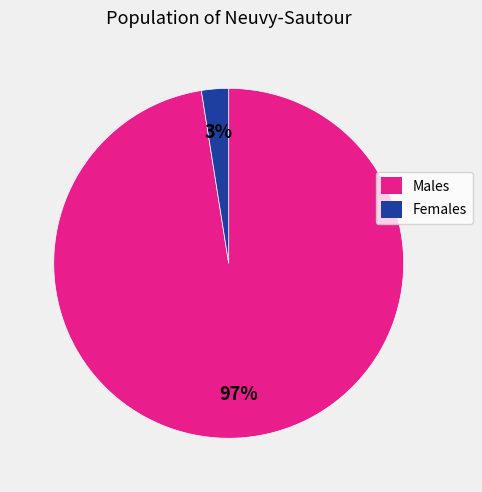

What is the smallest slice in the pie chart?

Females